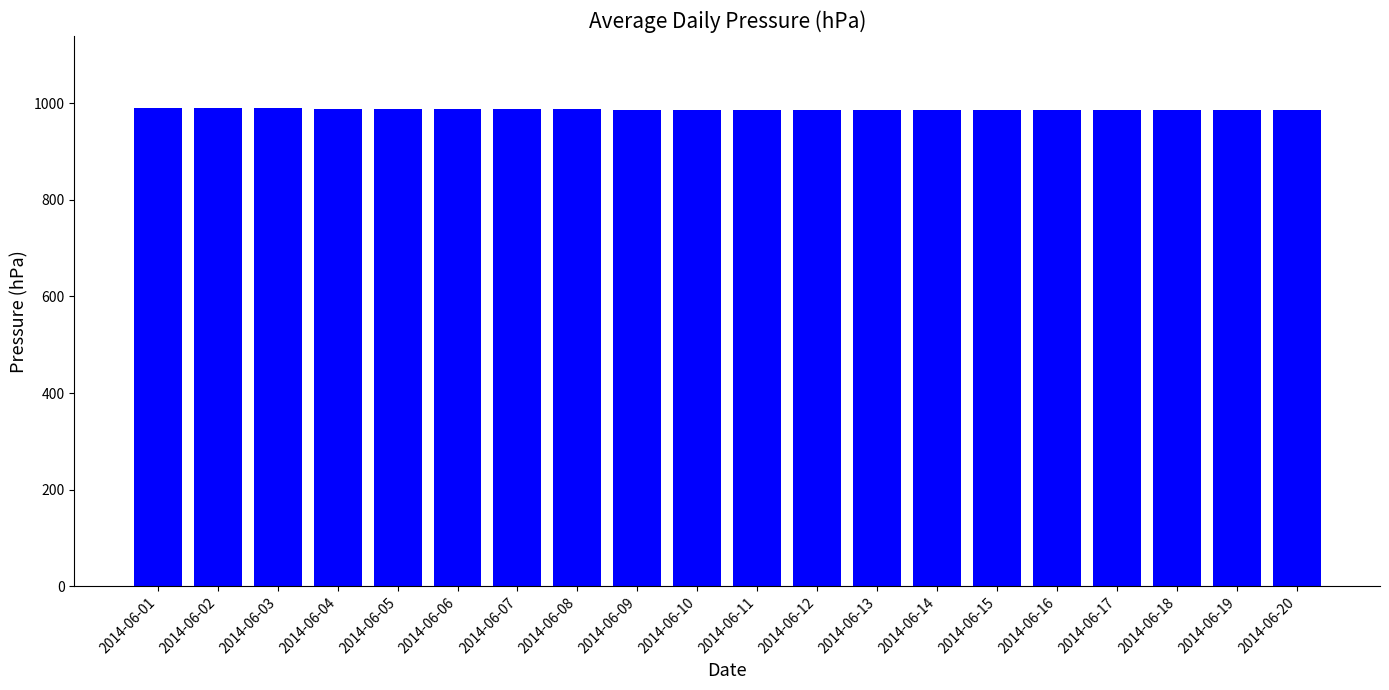

What is the value of the 3rd bar from the left?

988.9